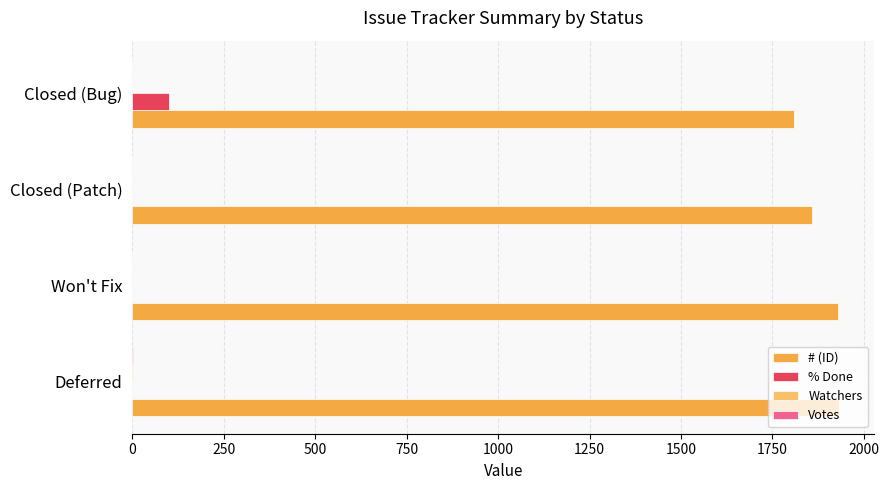

What value does the % Done series have at Closed (Bug)?

100